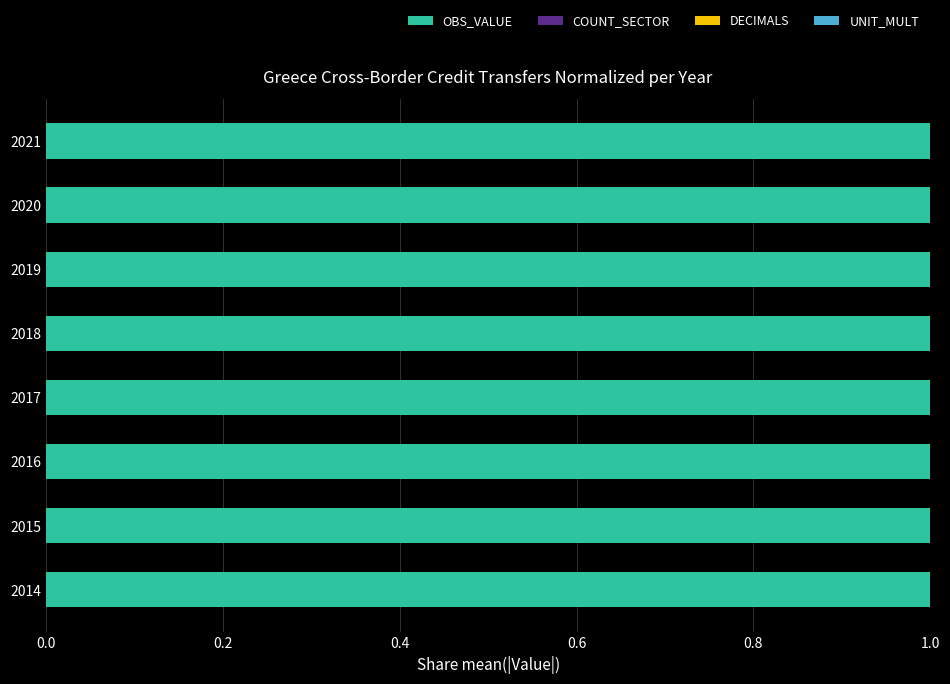

What is the maximum value for OBS_VALUE?

1.0